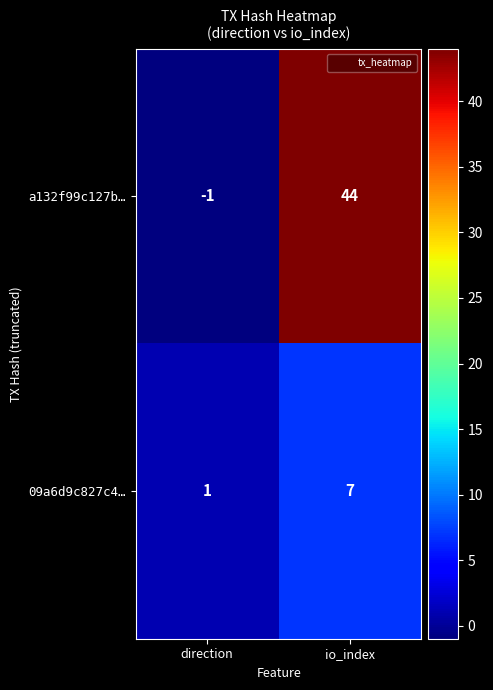

At which label does 09a6d9c827c4… reach its minimum?

direction